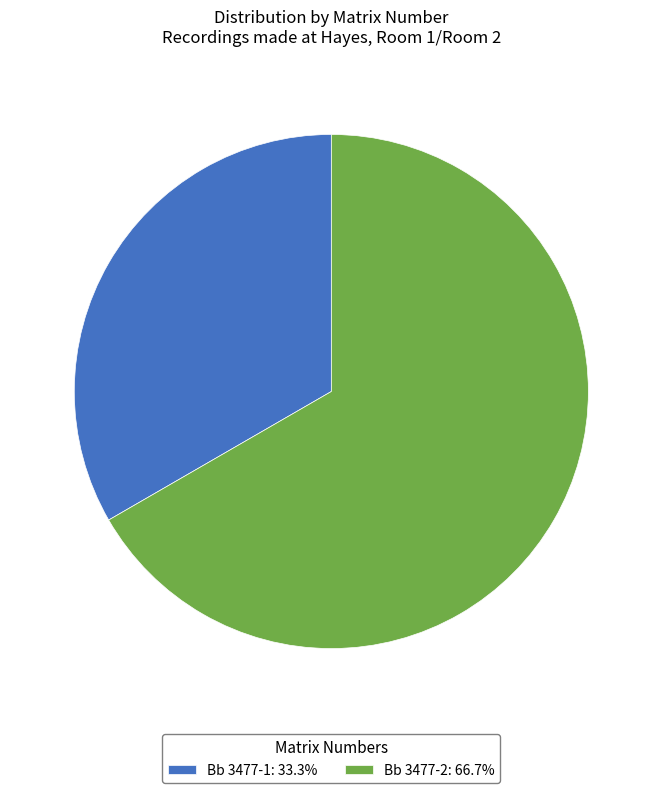

Do Bb 3477-1 and Bb 3477-2 together represent more than half of the pie?

Yes